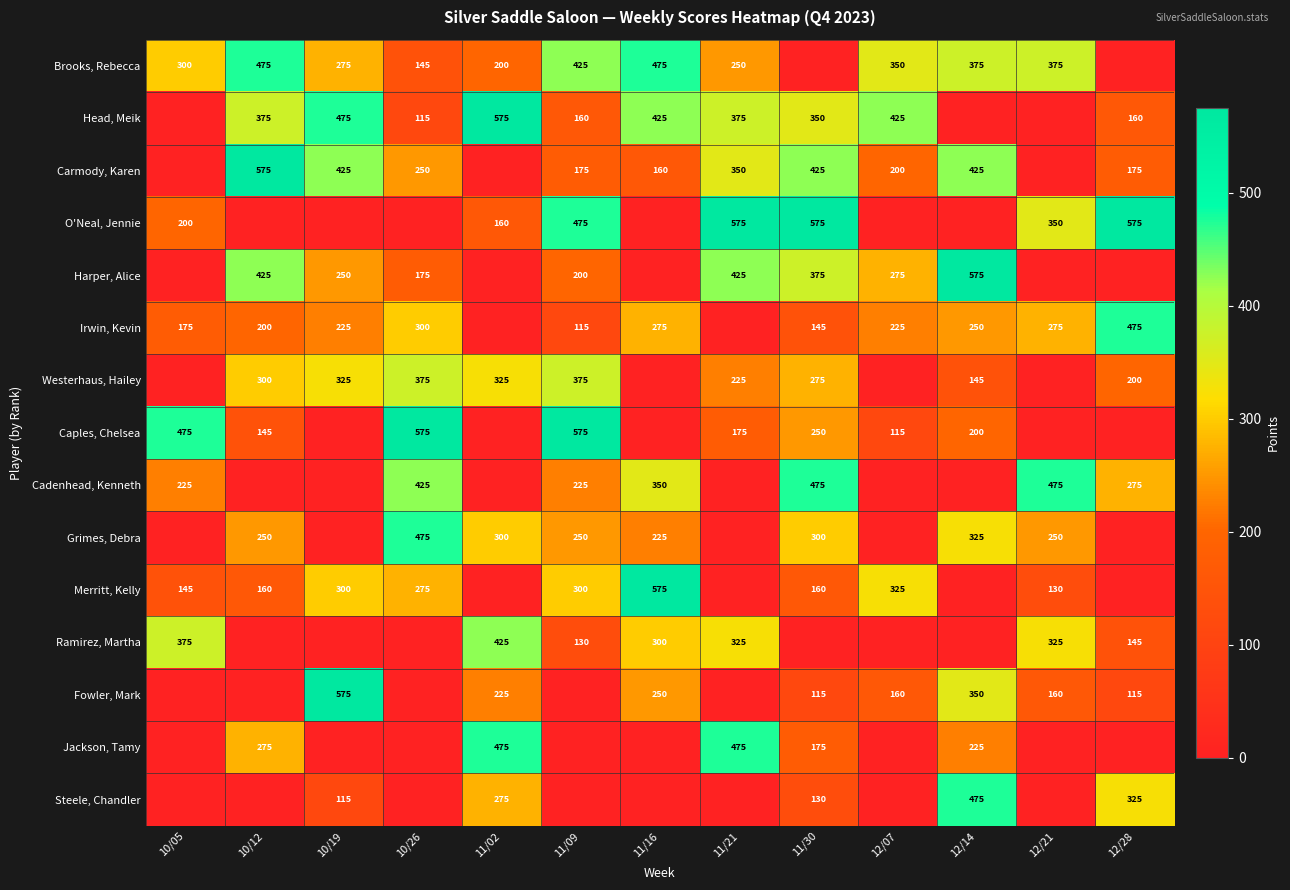

True or false: Harper, Alice has a value of 209 at 11/30.

False